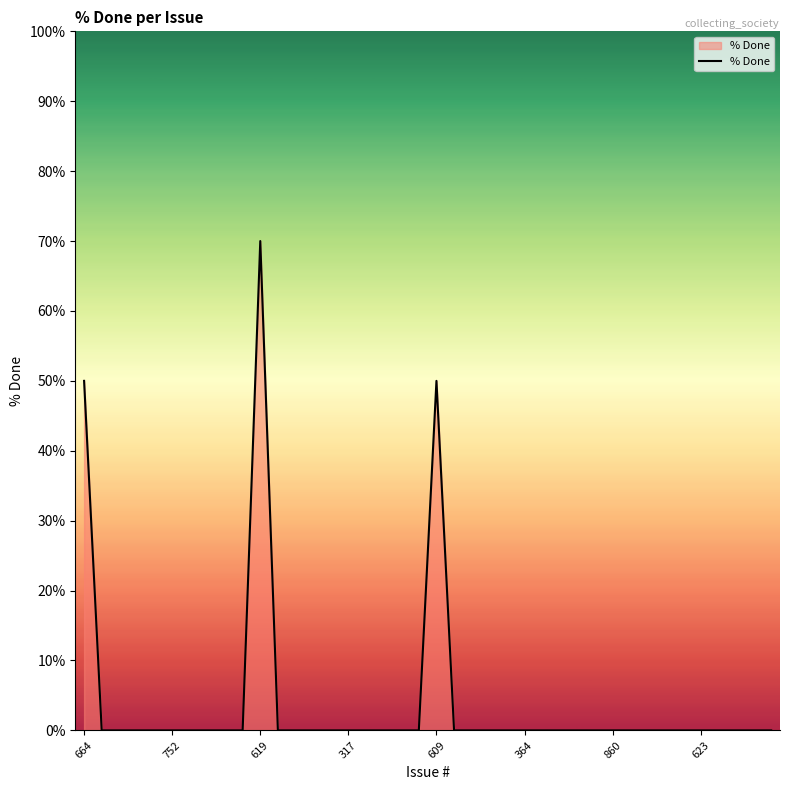

What is the maximum value shown in the chart?

70